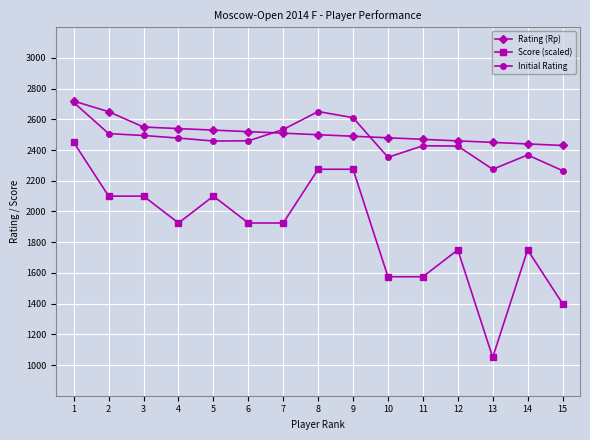

What is the difference between the maximum and minimum values in the Rating (Rp) series?

289